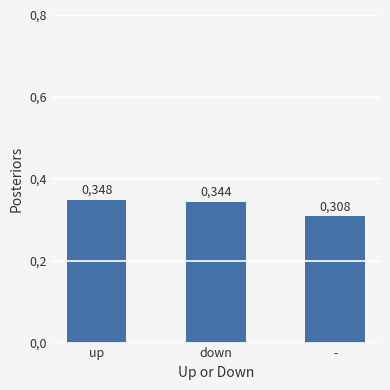

The value at down is 0.3. True or false?

True